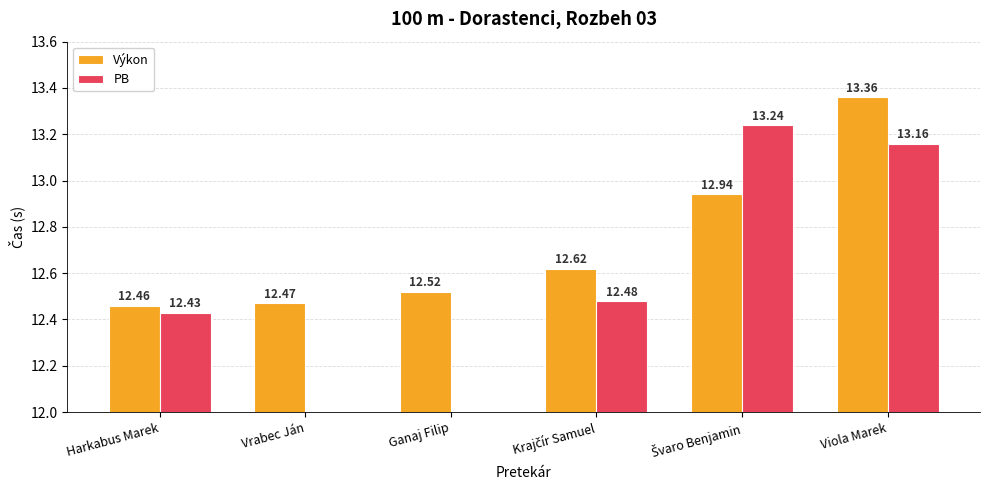

Which category has the lowest value in the Výkon series?

Harkabus Marek